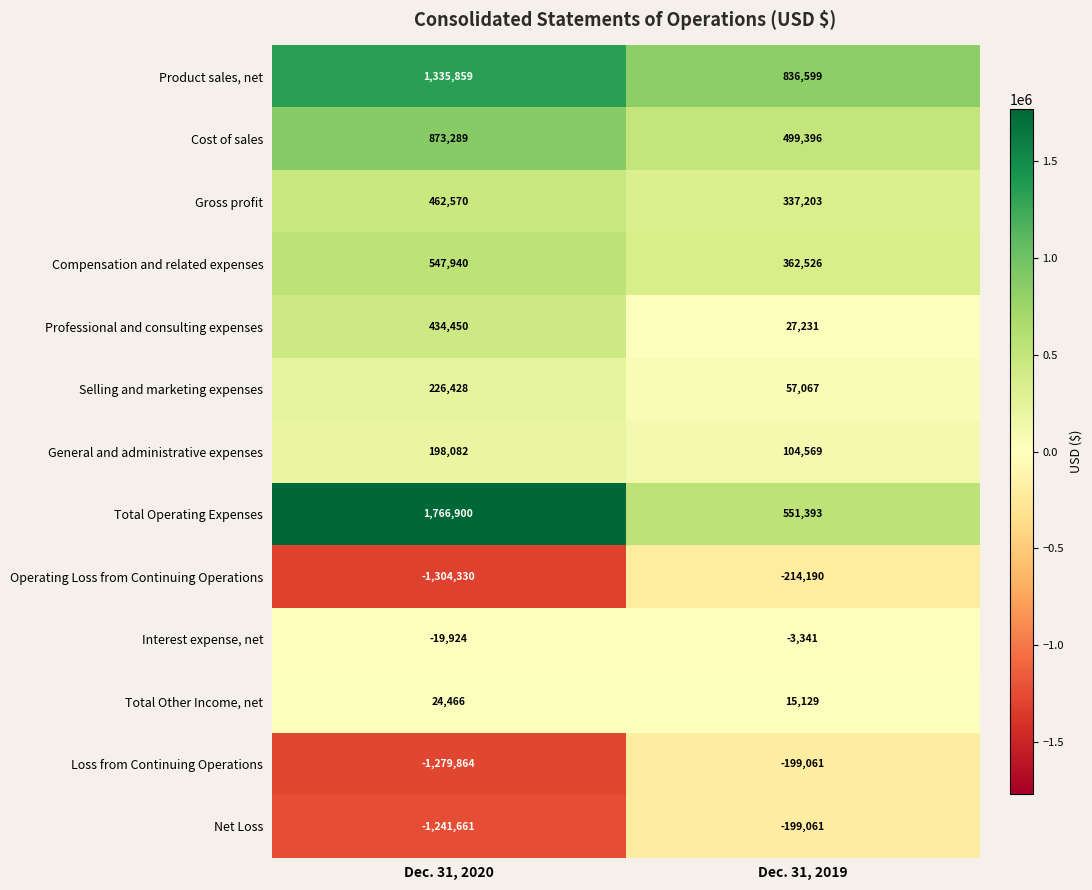

What is the difference between the Professional and consulting expenses values at Dec. 31, 2019 and Dec. 31, 2020?

407219